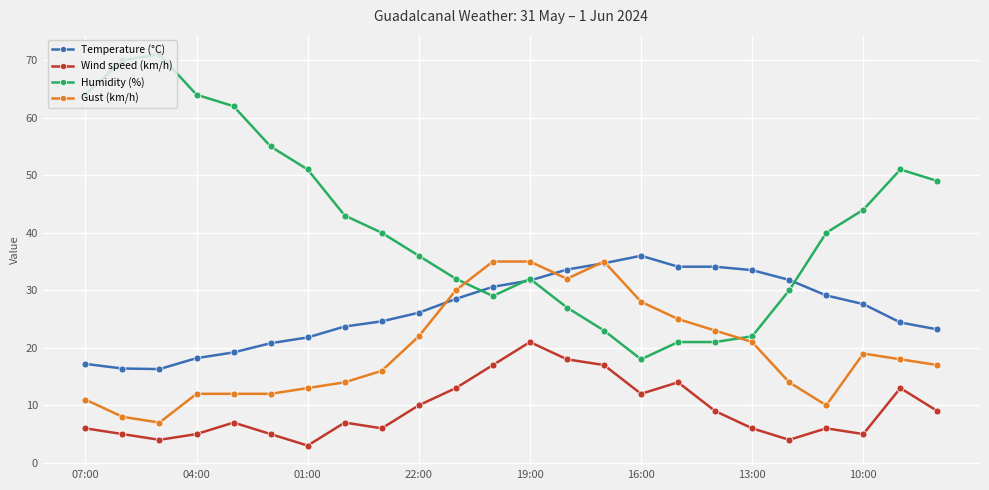

True or false: Wind speed (km/h) and Temperature (°C) cross at least once.

False